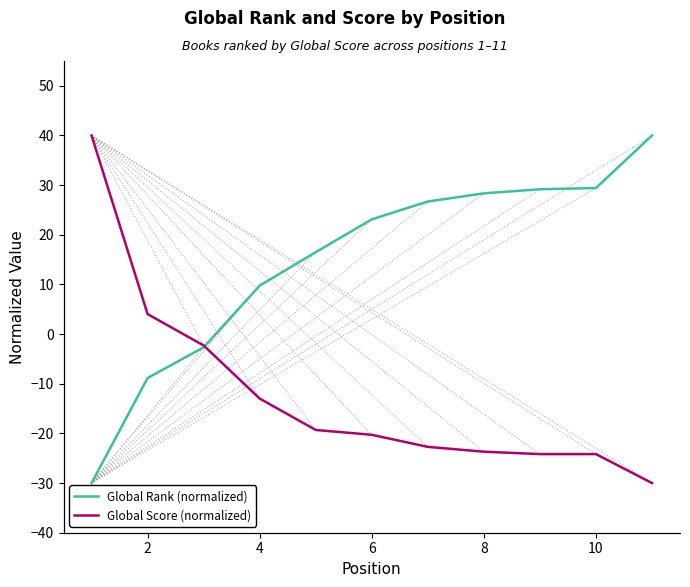

Rank the series by their average value, from highest to lowest.

Global Rank (normalized), Global Score (normalized)